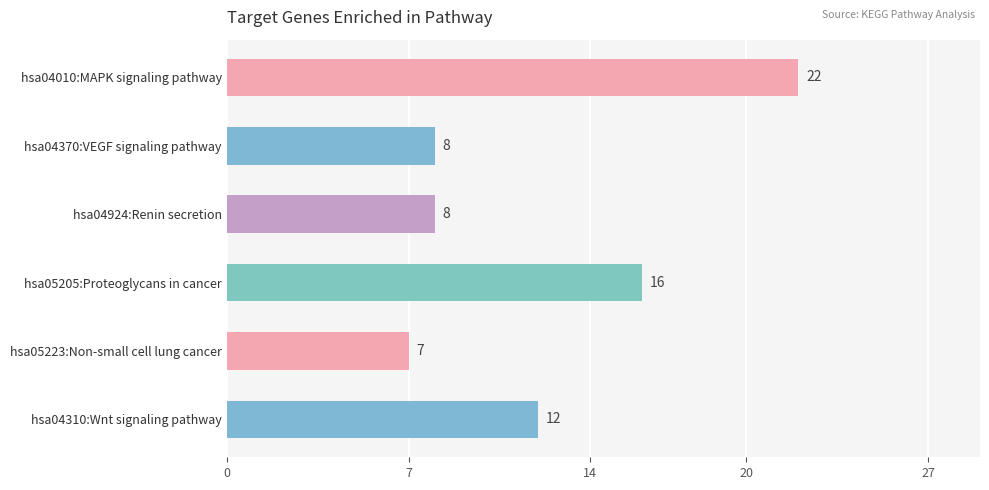

What is the ratio of the value at hsa05223:Non-small cell lung cancer to the value at hsa04010:MAPK signaling pathway?

0.3